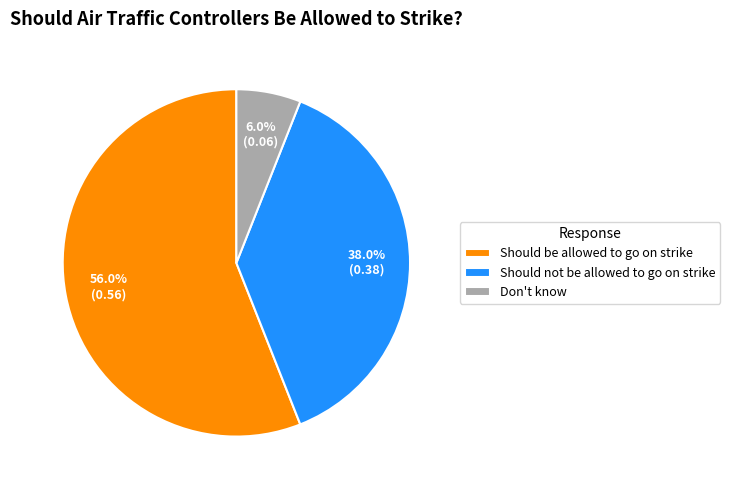

The Should be allowed to go on strike slice represents 47% of the pie. True or false?

False